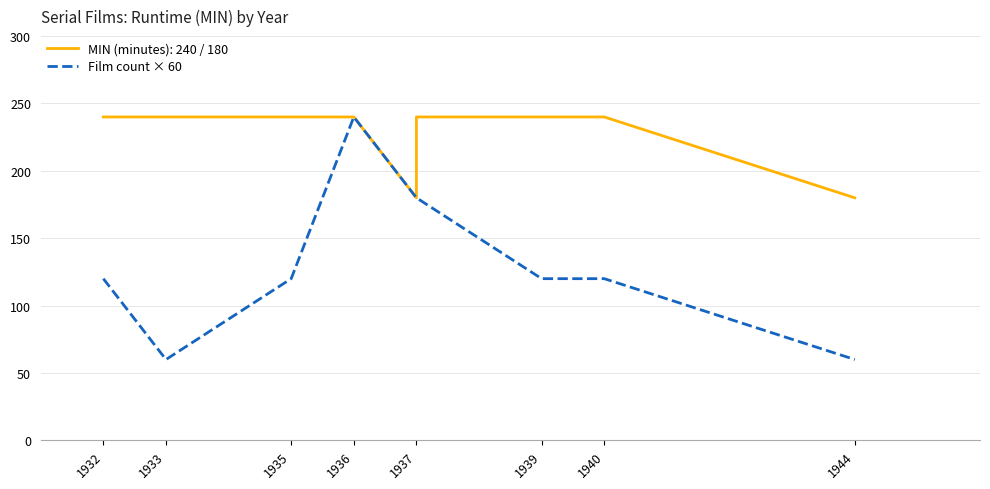

Rank the categories by value from lowest to highest.

1933, 1944, 1932, 1935, 1939, 1940, 1937, 1936